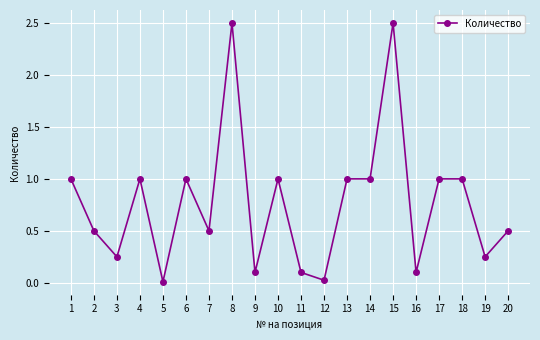

What is the sum of the values at 14 and 6?

2.0